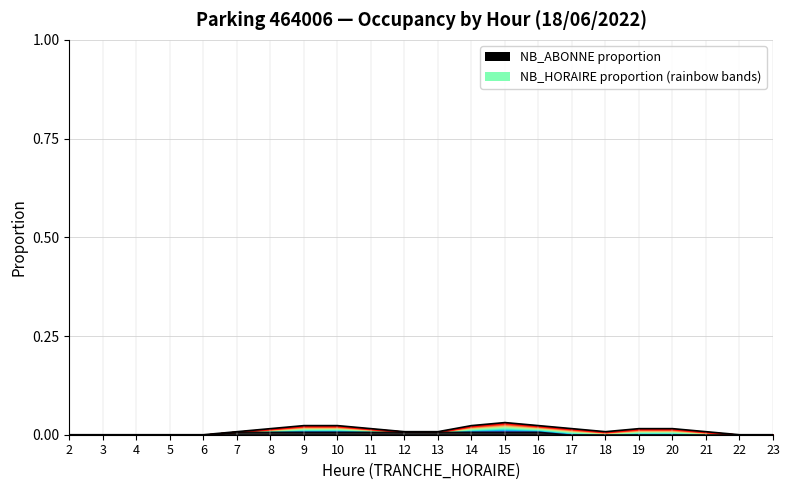

Rank the categories by value from highest to lowest.

15, 9, 10, 14, 16, 8, 11, 17, 19, 20, 7, 12, 13, 18, 21, 2, 3, 4, 5, 6, 22, 23